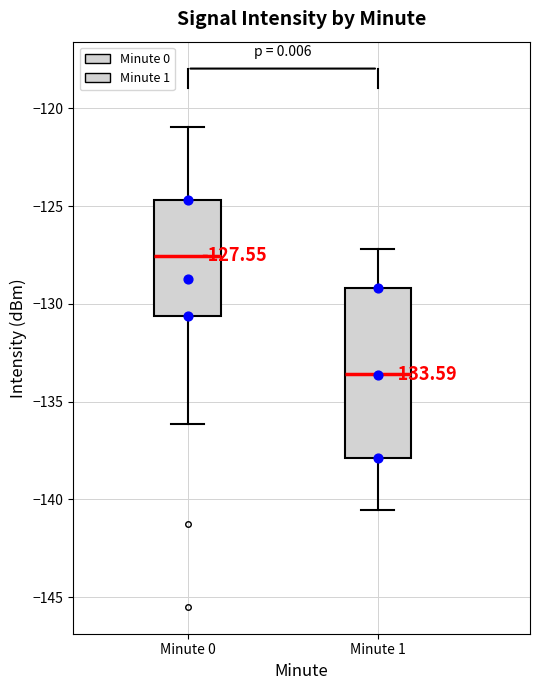

Which box is the tallest, from its lower edge to its upper edge?

Minute 1